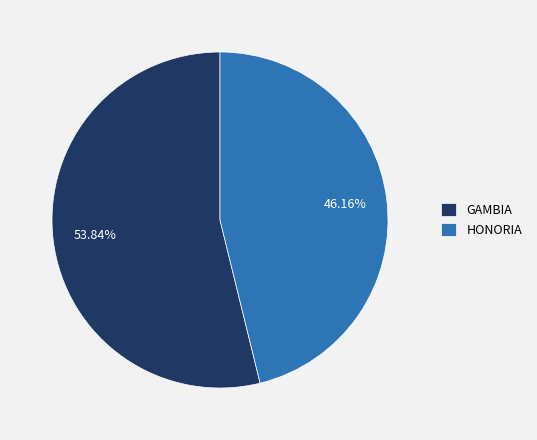

To the nearest percent, what is the average slice percentage?

50%